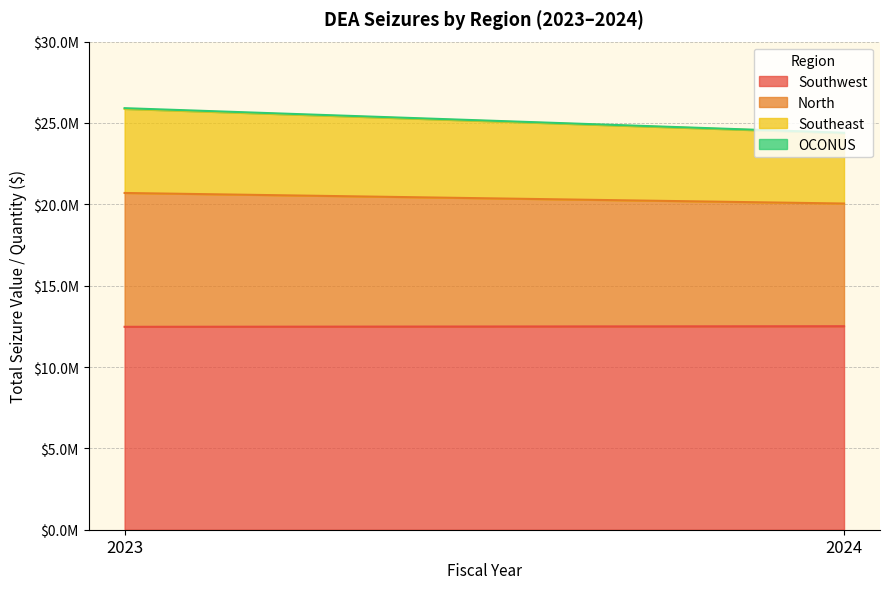

How many lines are shown in the chart?

4